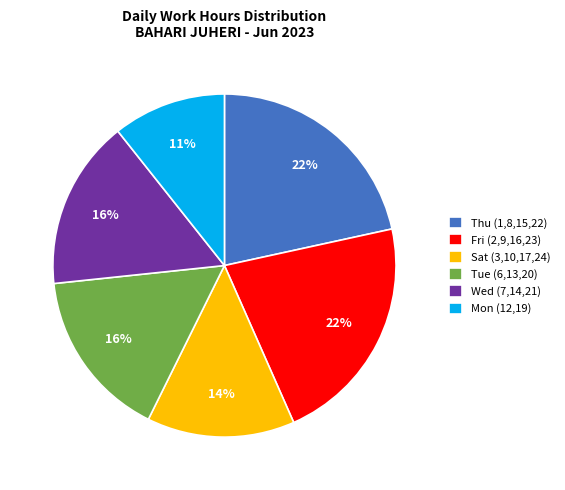

Count the number of slices in the pie.

6